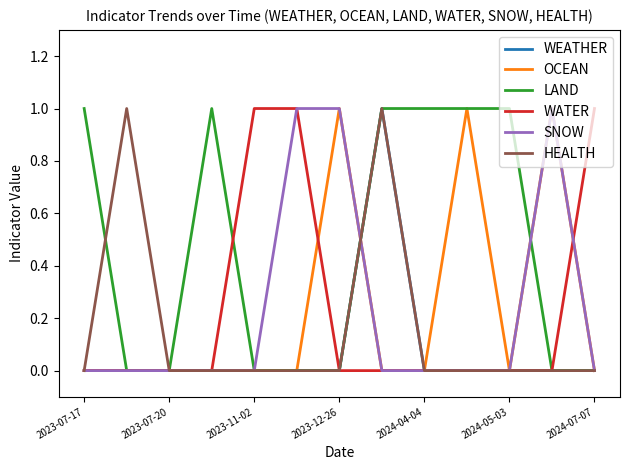

Reading left to right, what are all the values shown in this chart?

WEATHER: 0	0	0	0	0	0	0	1	0	0	0	0	0
OCEAN: 0	0	0	0	0	0	1	0	0	1	0	1	0
LAND: 1	0	0	1	0	0	0	1	1	1	1	0	0
WATER: 0	0	0	0	1	1	0	0	0	0	0	0	1
SNOW: 0	0	0	0	0	1	1	0	0	0	0	1	0
HEALTH: 0	1	0	0	0	0	0	1	0	0	0	0	0